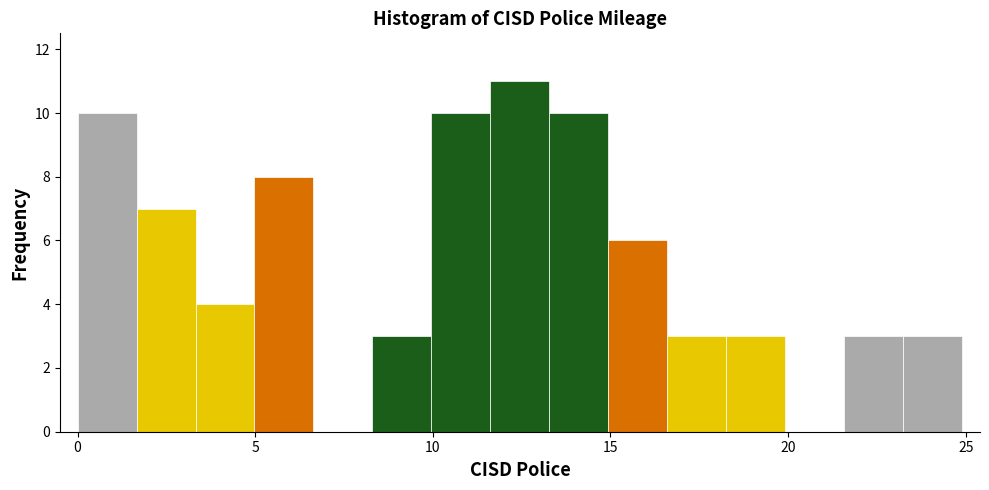

Read against the x-axis, roughly where is the centre of the tallest bar?

12.5